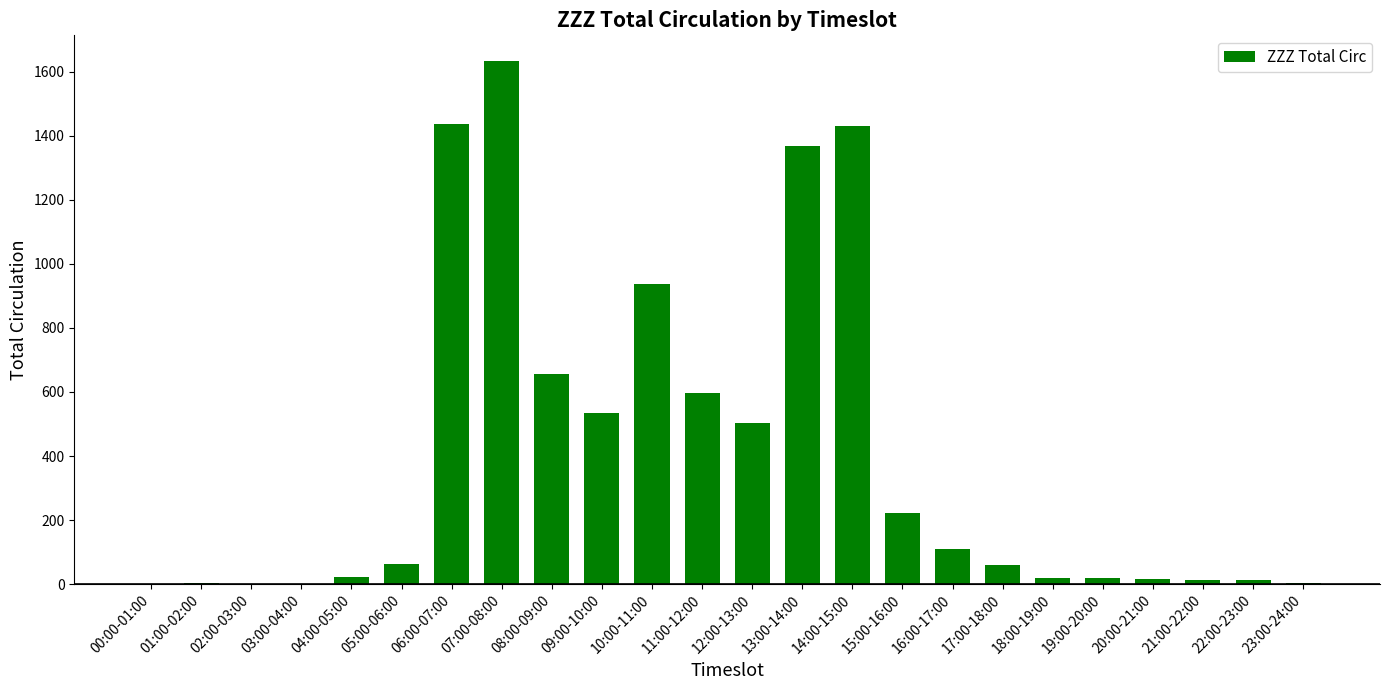

What is the sum of all values?

9656